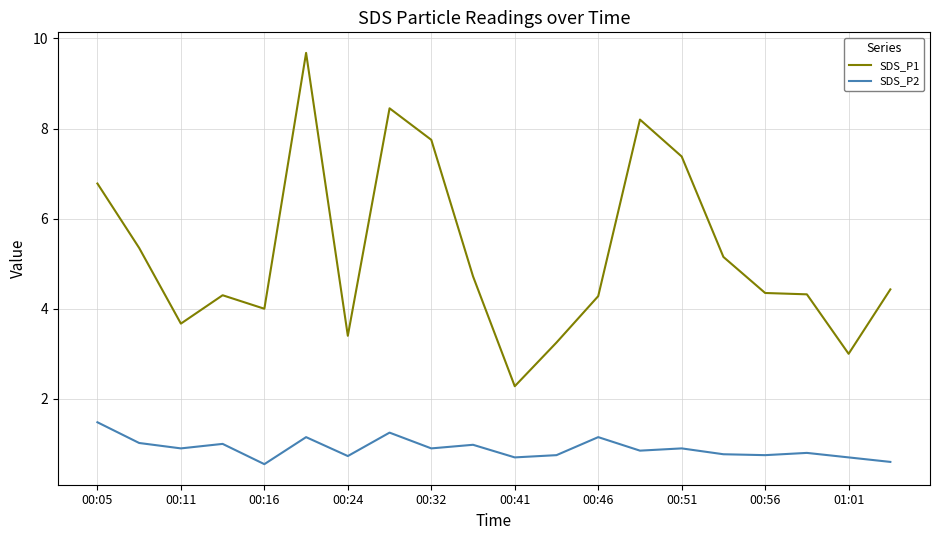

At how many categories does at least one series exceed 9?

1